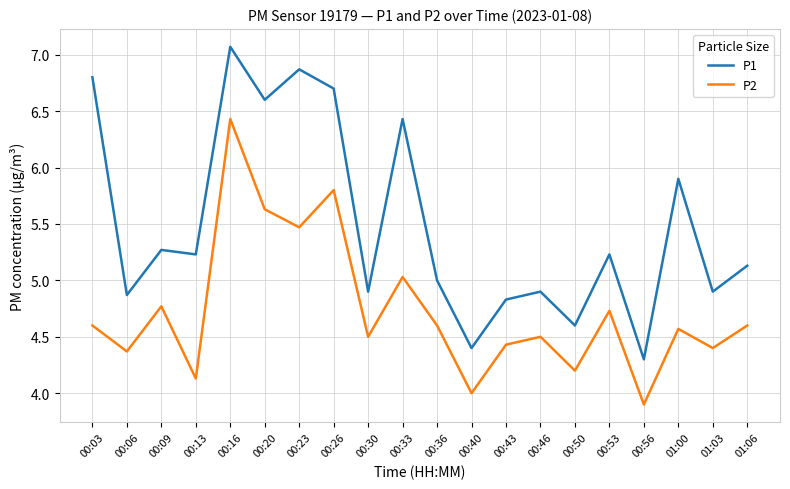

What is the total value across all series at 00:06?

9.2